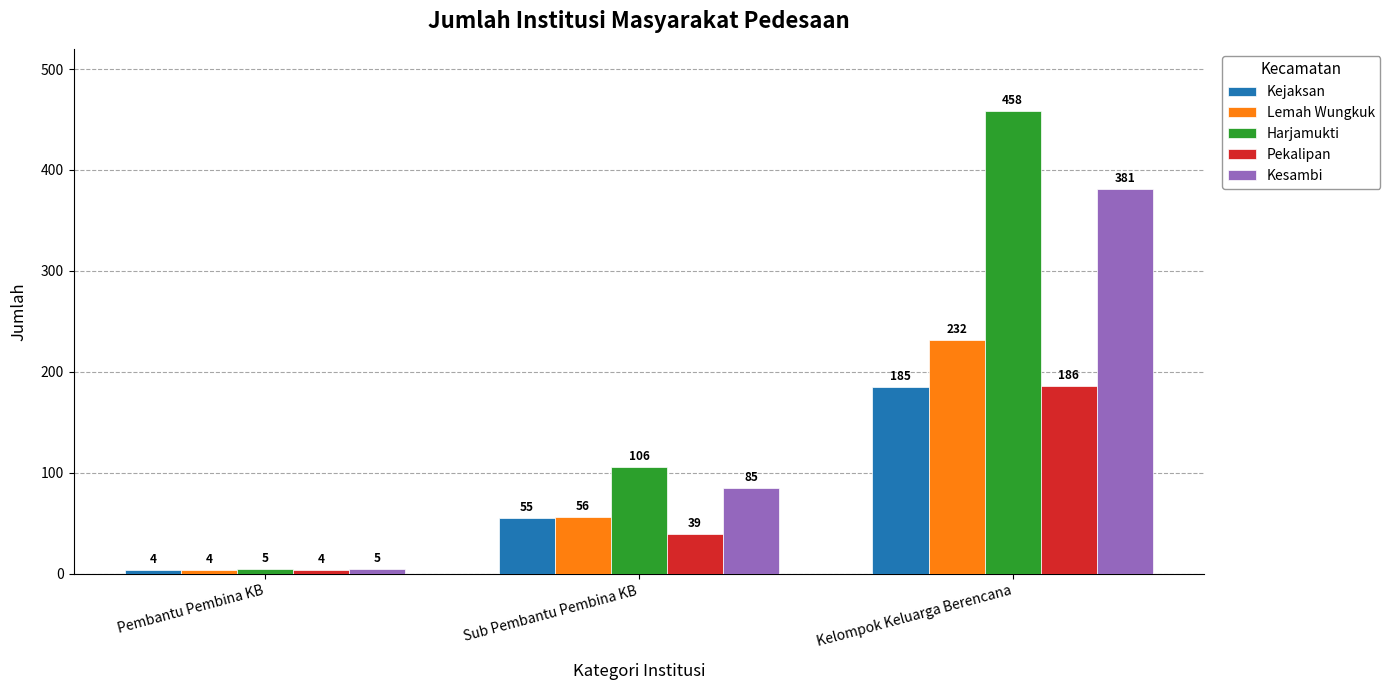

How many data points in Kejaksan are less than 55?

1